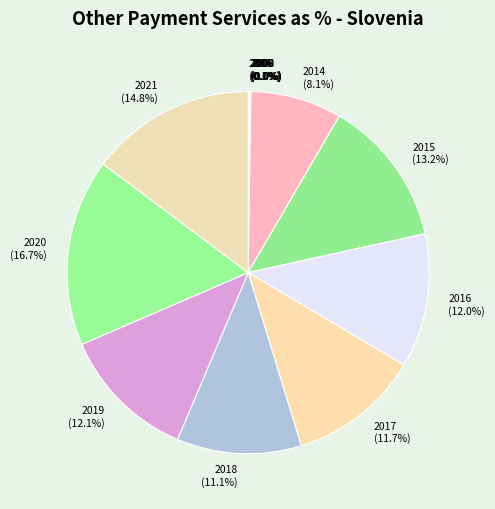

Combined, what portion of the pie is 2015 (13.2%) and 2019 (12.1%)?

25.3%